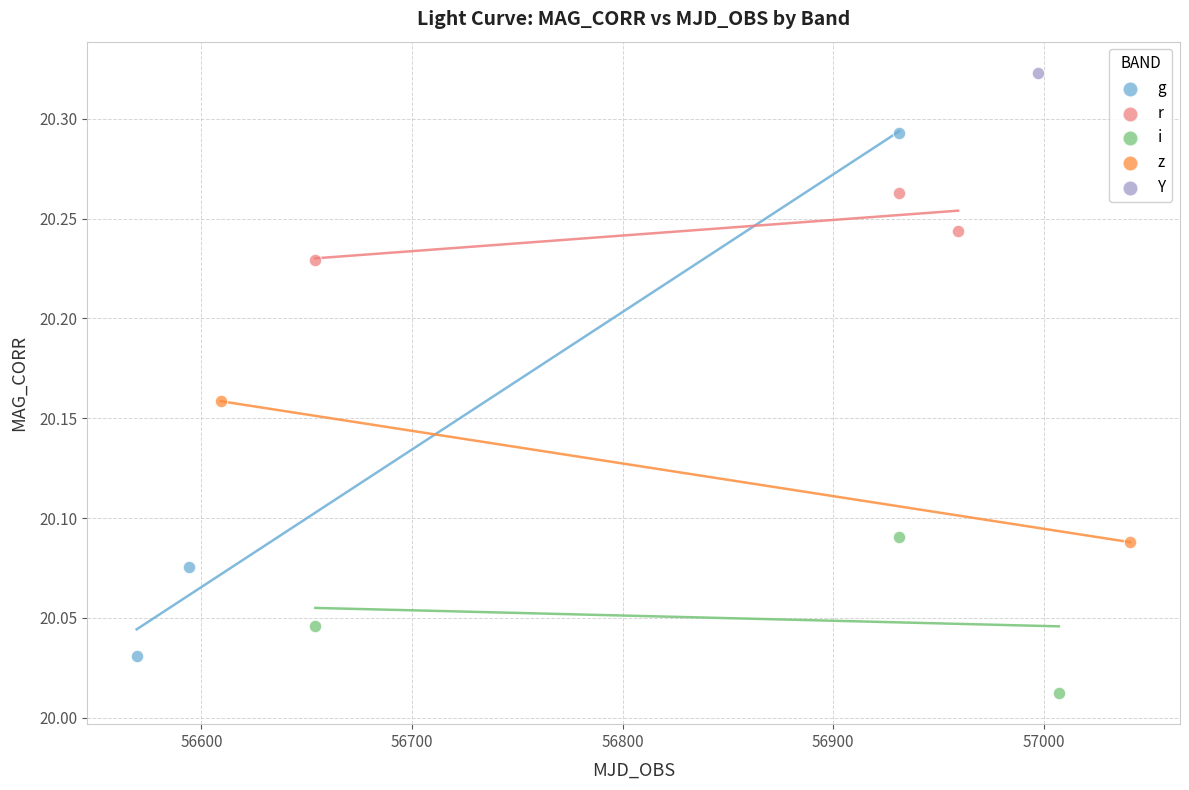

Which series reaches the maximum Y coordinate?

Y